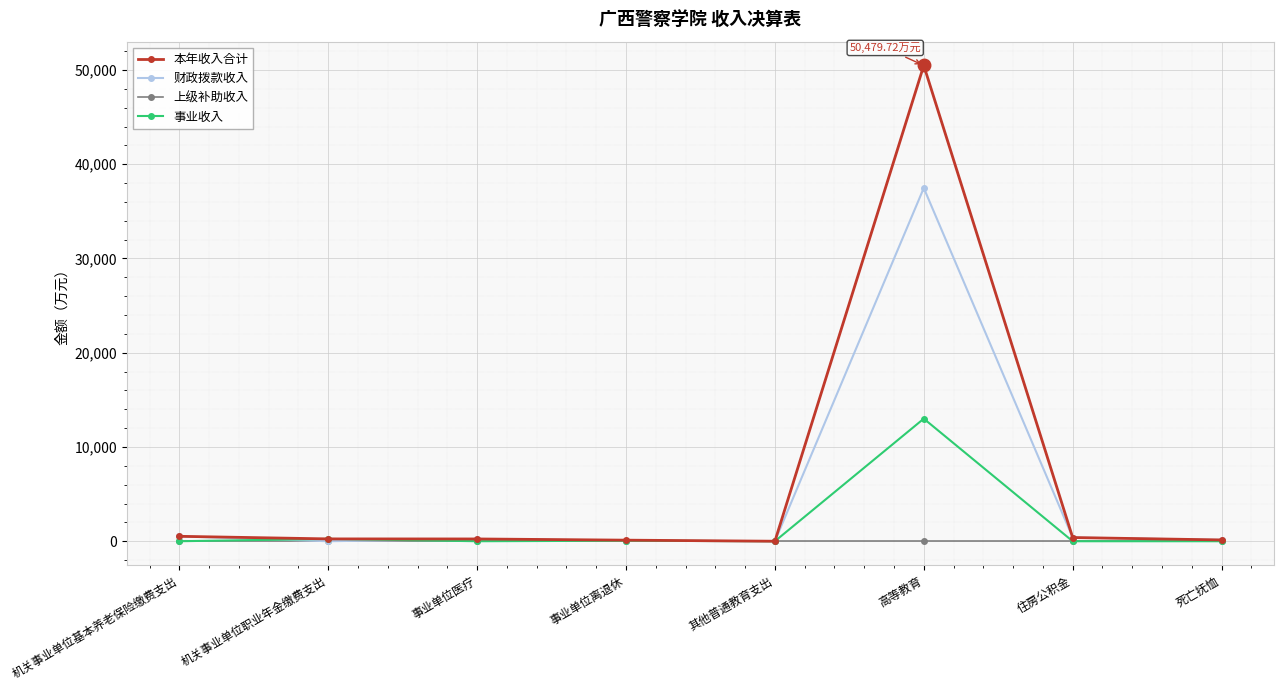

What is the total value across all series at 事业单位离退休?

228.7